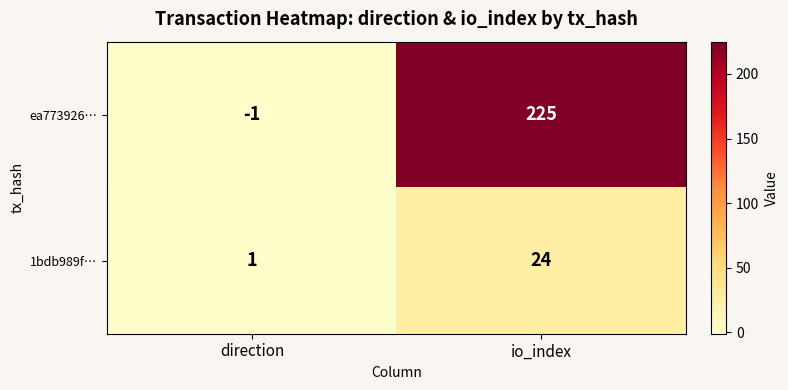

At which label is ea773926… closest to 112?

direction